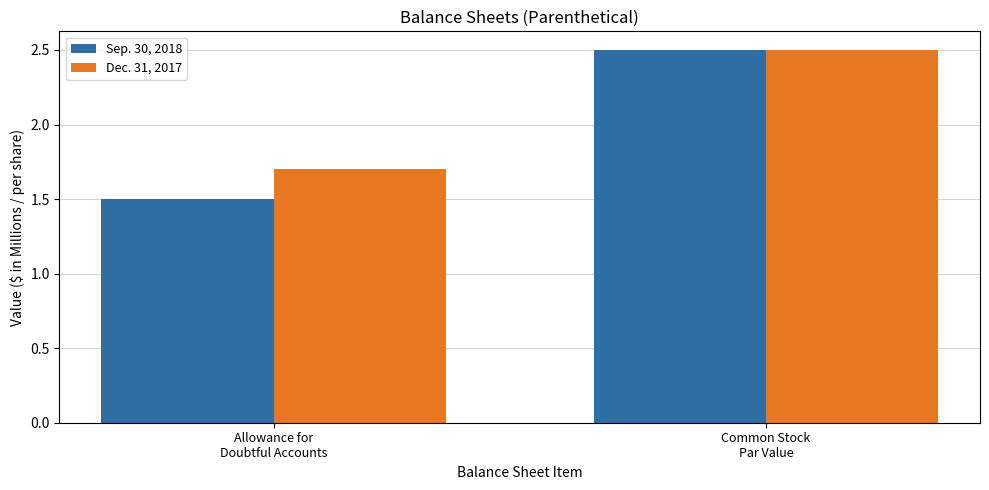

Is the value of Sep. 30, 2018 at Allowance for
Doubtful Accounts greater than the value of Dec. 31, 2017 at Allowance for
Doubtful Accounts?

No